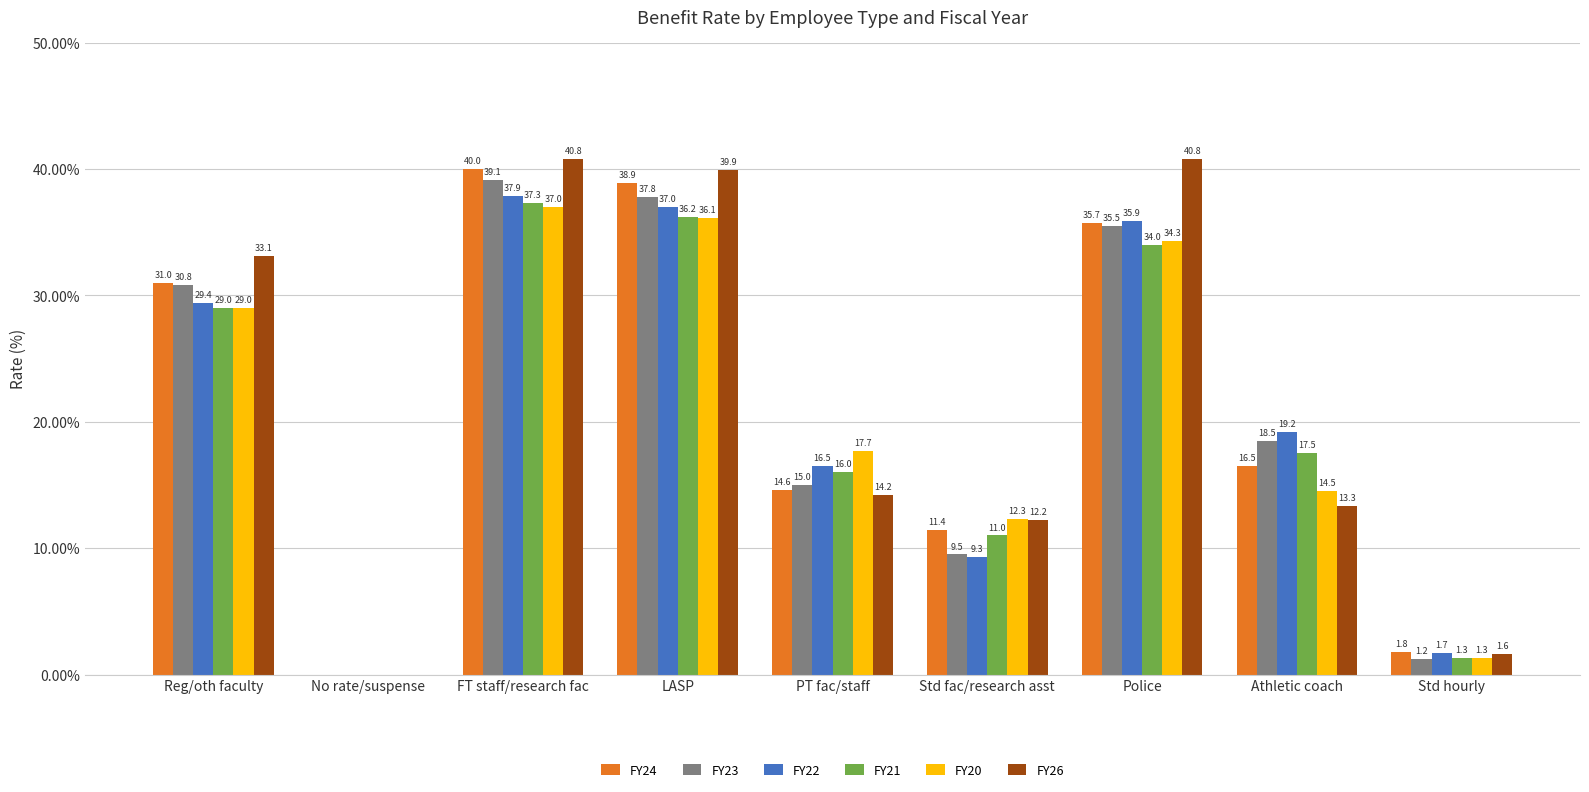

Reading left to right, what are all the values shown in this chart?

FY24: 31.0	0.0	40.0	38.9	14.6	11.4	35.7	16.5	1.8
FY23: 30.8	0.0	39.1	37.8	15.0	9.5	35.5	18.5	1.2
FY22: 29.4	0.0	37.9	37.0	16.5	9.3	35.9	19.2	1.7
FY21: 29.0	0.0	37.3	36.2	16.0	11.0	34.0	17.5	1.3
FY20: 29.0	0.0	37.0	36.1	17.7	12.3	34.3	14.5	1.3
FY26: 33.1	0.0	40.8	39.9	14.2	12.2	40.8	13.3	1.6